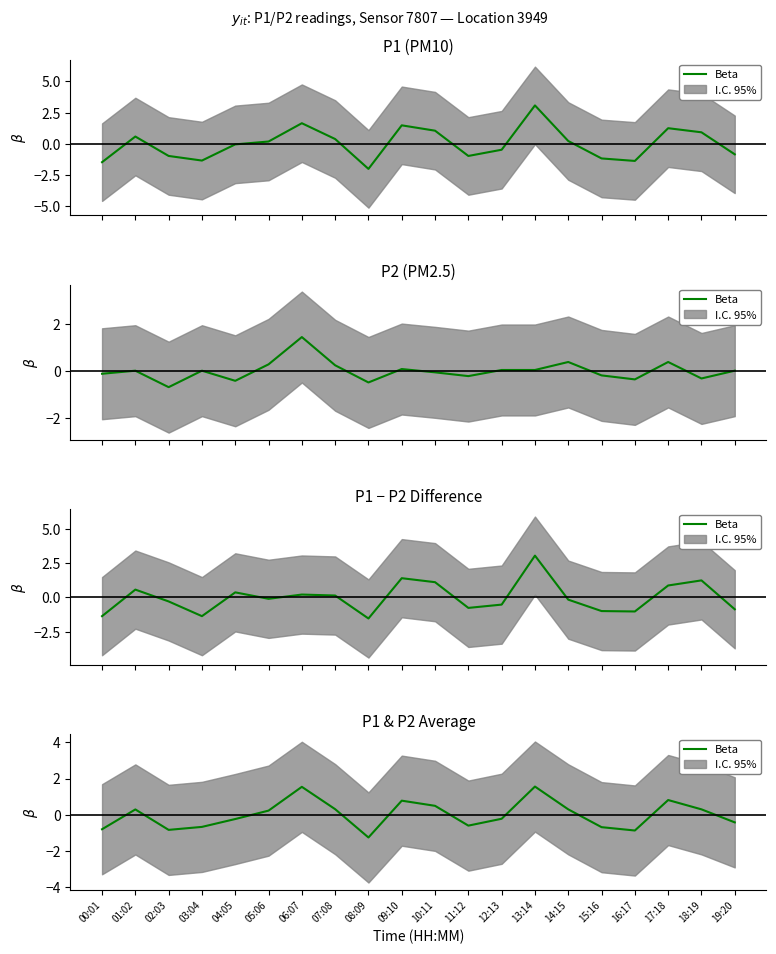

True or false: the data shows -0.3 at 03:04.

False